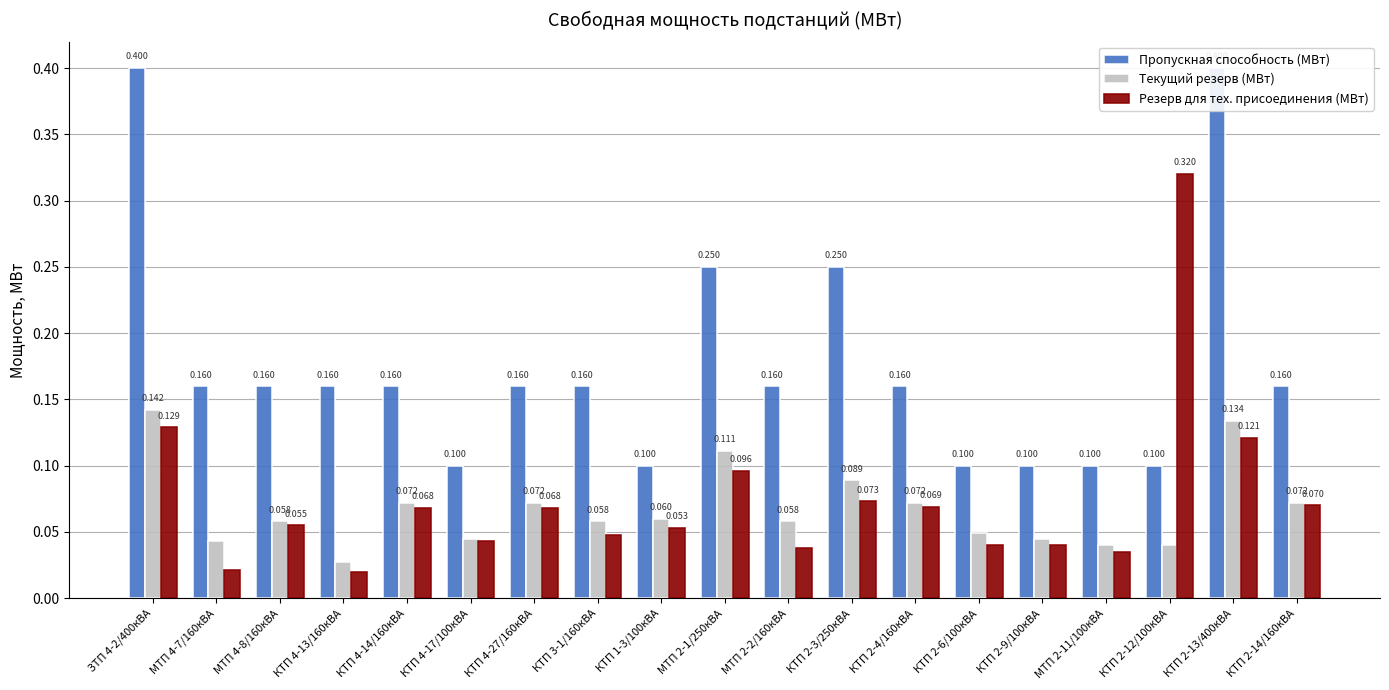

Rank the series at КТП 4-14/160кВА from highest to lowest value.

Пропускная способность (МВт), Текущий резерв (МВт), Резерв для тех. присоединения (МВт)